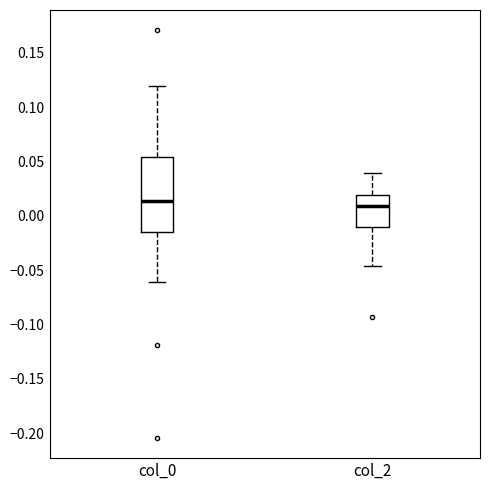

Reading left to right, transcribe this box plot: for each box, give where its median line is, the range the box spans, and where its two whiskers end, as read against the y-axis. The values are not printed on the chart, so give them approximately, as read against the axis.

col_0: median 0.015, box -0.015 to 0.055, whiskers -0.060 to 0.120
col_2: median 0.010, box -0.010 to 0.020, whiskers -0.045 to 0.040